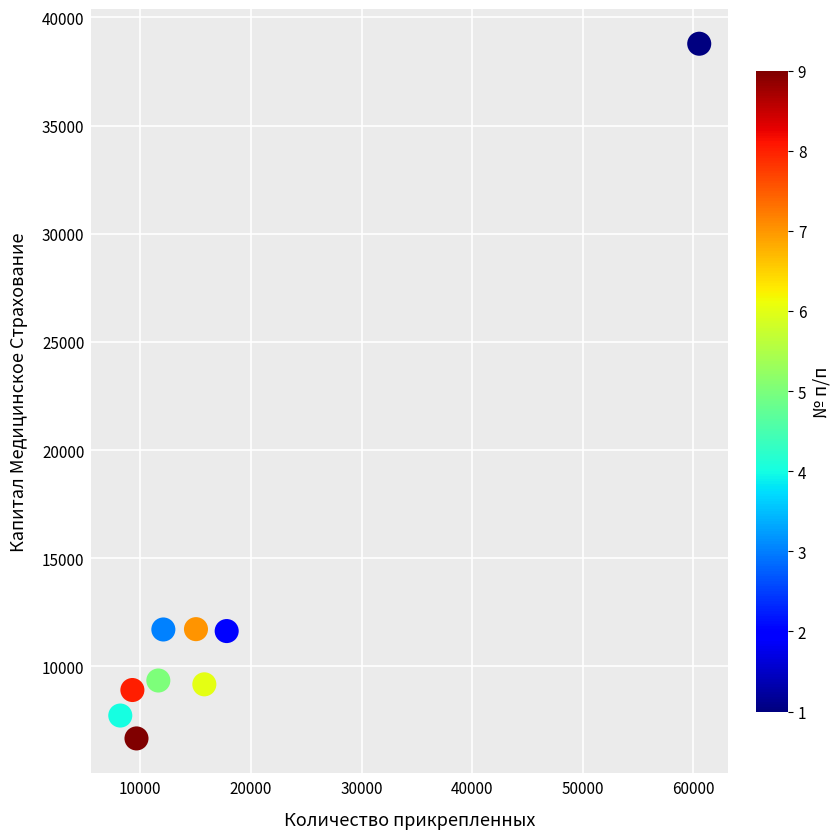

What is the range of X values (max minus min)?

52332